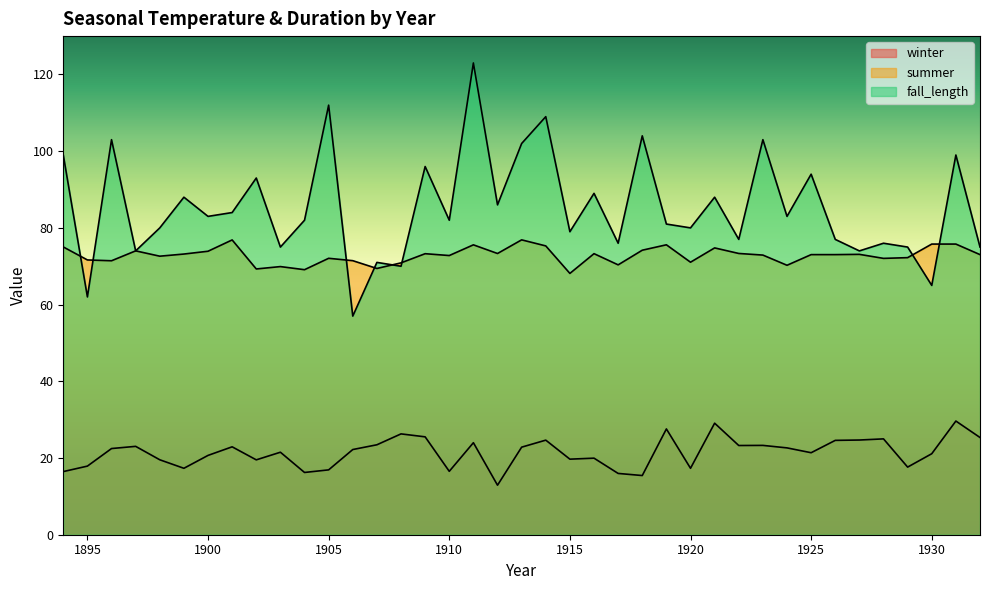

List the series in order of their peak value, highest first.

fall_length, summer, winter